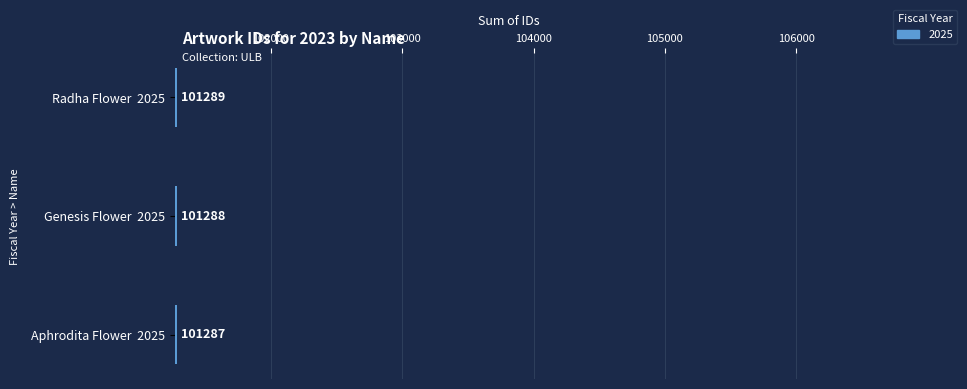

What is the sum of all values?

303864